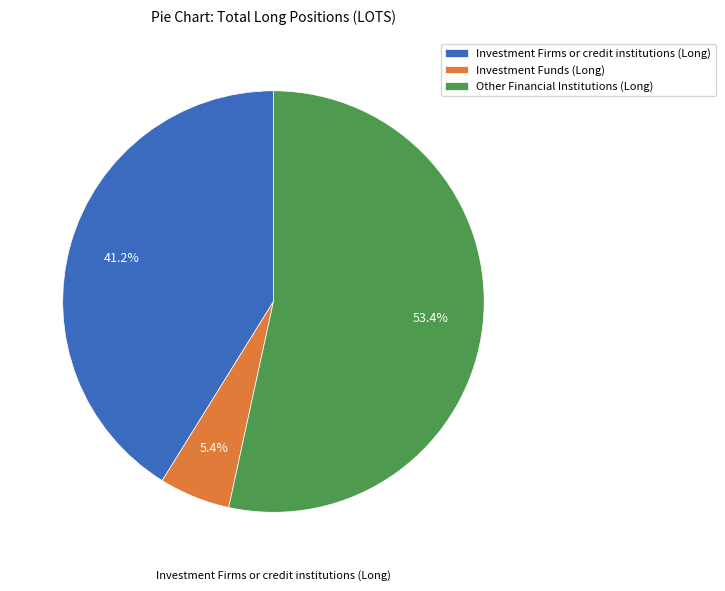

What is the ratio of the value at Investment Firms or credit institutions (Long) to the value at Other Financial Institutions (Long)?

0.8